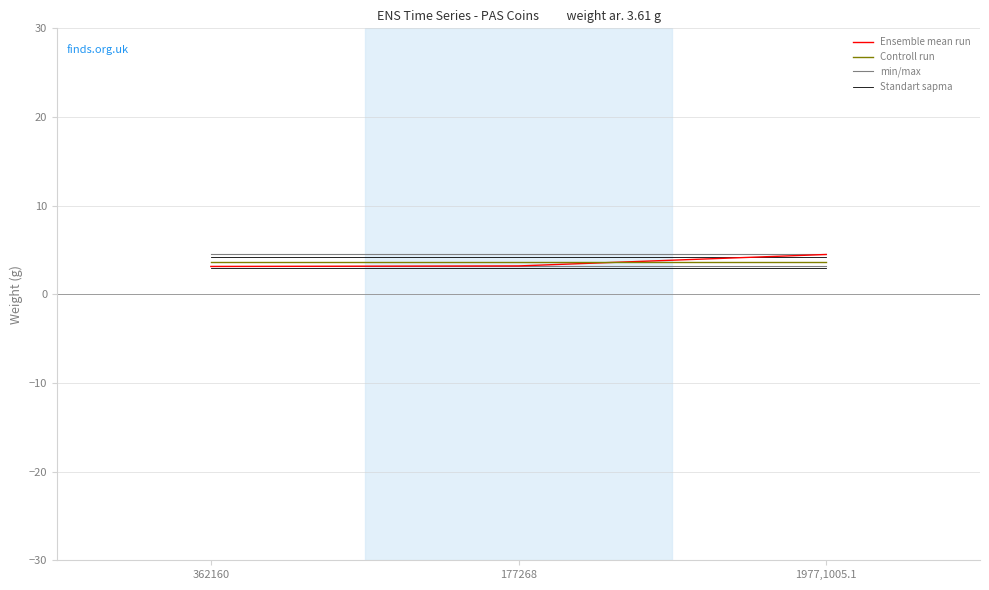

What is the average value of the Ensemble mean run series?

3.6